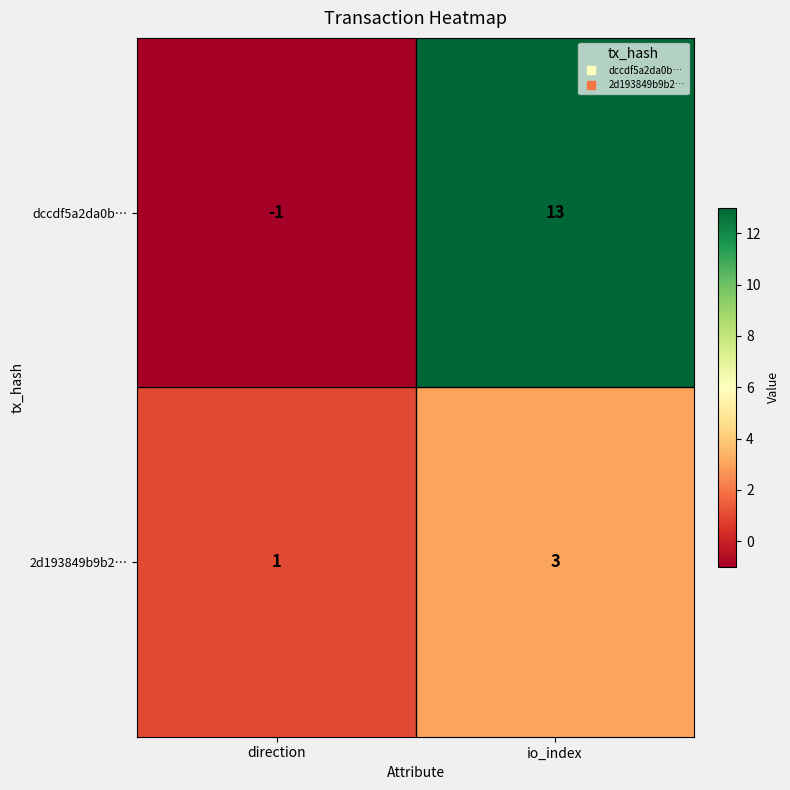

True or false: dccdf5a2da0b… has a value of 18 at io_index.

False